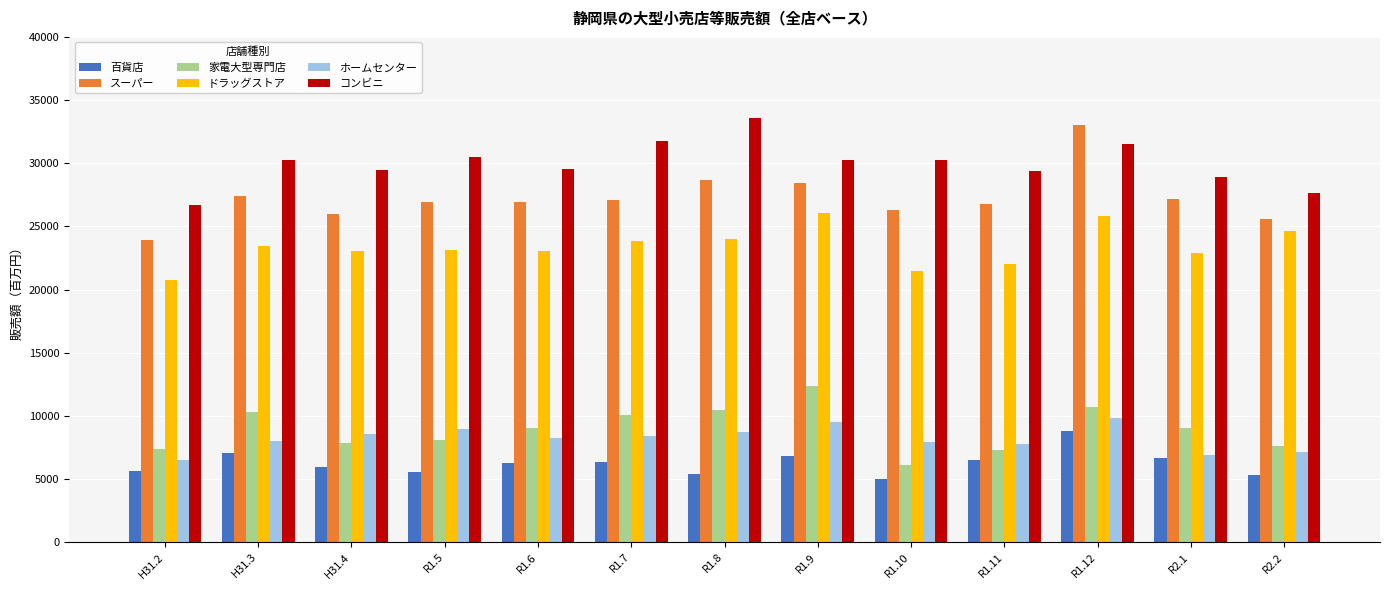

What is the label of the 8th bar from the right?

R1.7